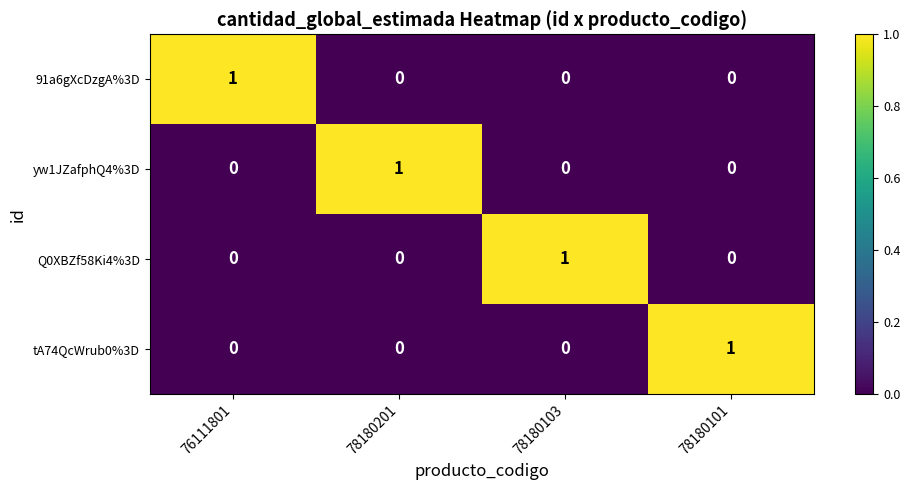

Which category has the highest value in the tA74QcWrub0%3D series?

78180101